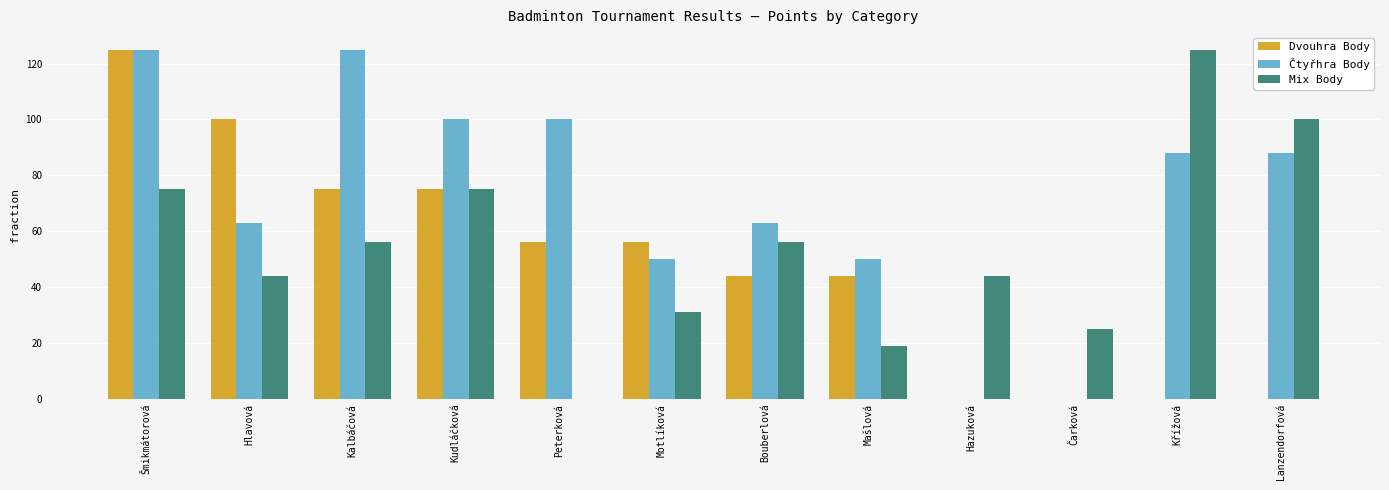

The value of Čtyřhra Body at Kudláčková is 28. True or false?

False